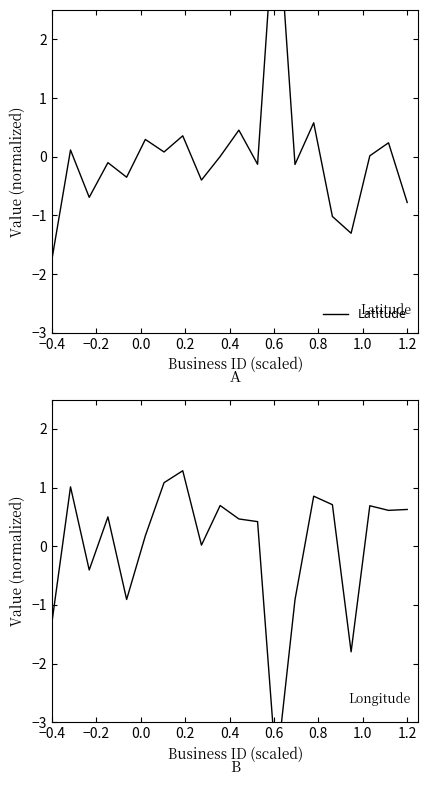

True or false: Longitude has more than 0 interior local peaks.

True